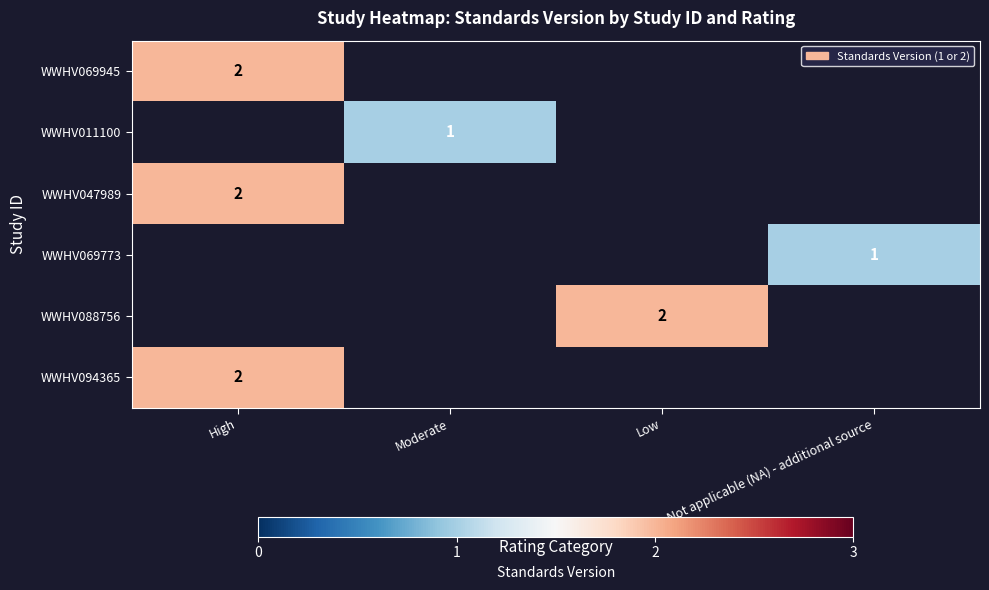

Is it true that WWHV069773 equals 1 at Not applicable (NA) - additional source?

True